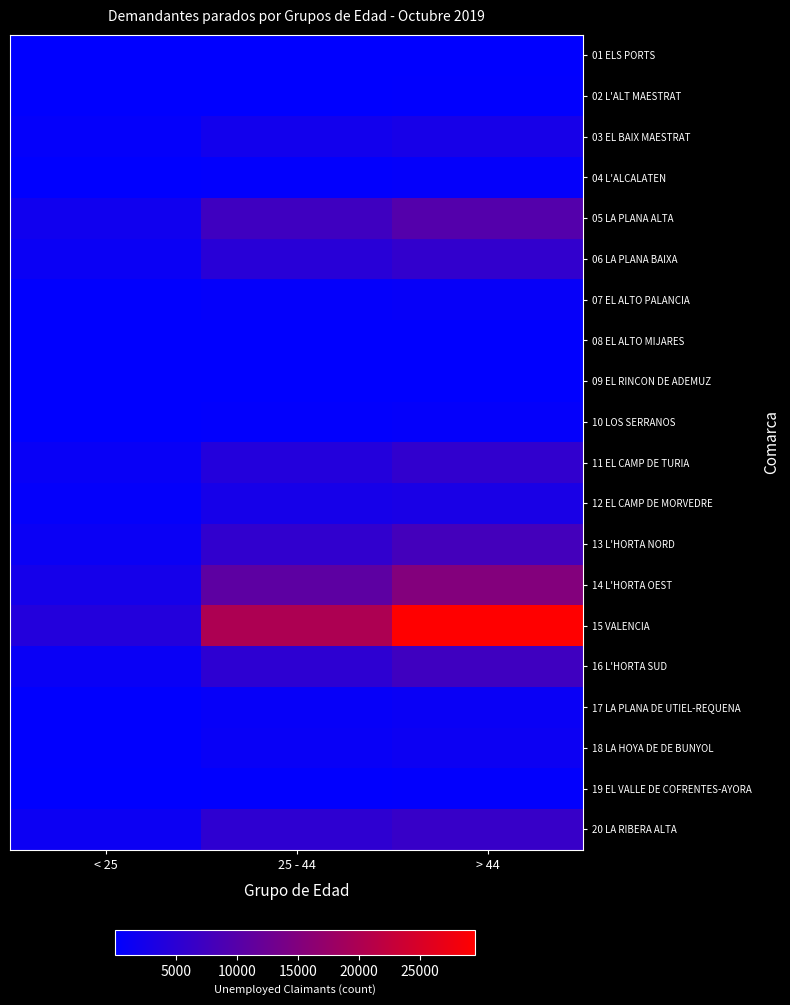

What is the total value across all series at < 25?

16273